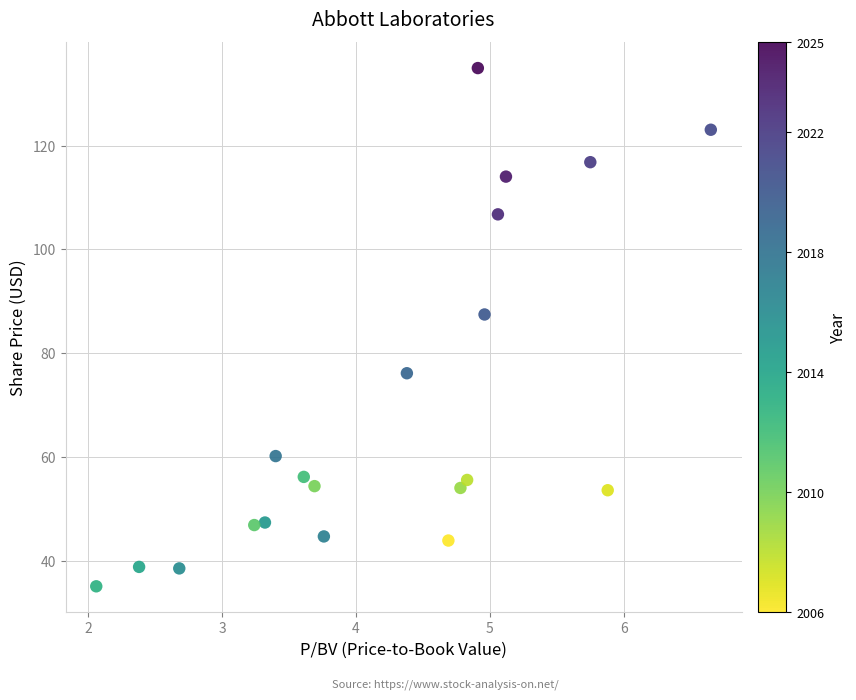

What is the range of Y values (max minus min)?

99.8